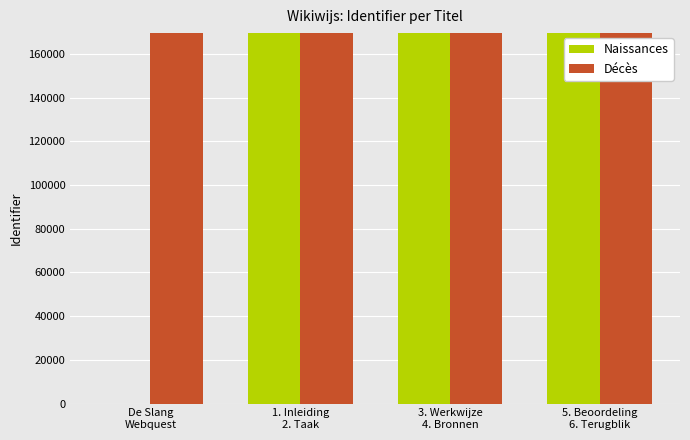

What is the sum of all Naissances values?

508917